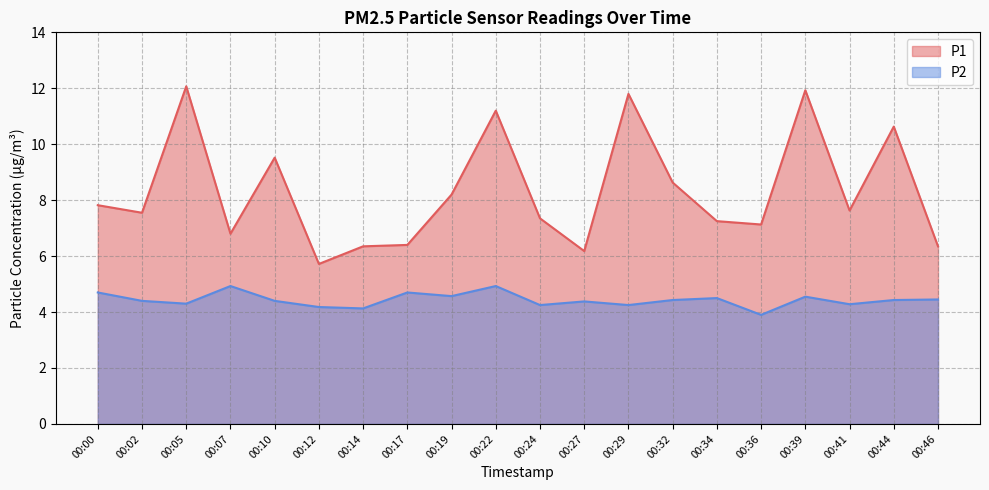

Rank the series at 00:07 from highest to lowest value.

P1, P2